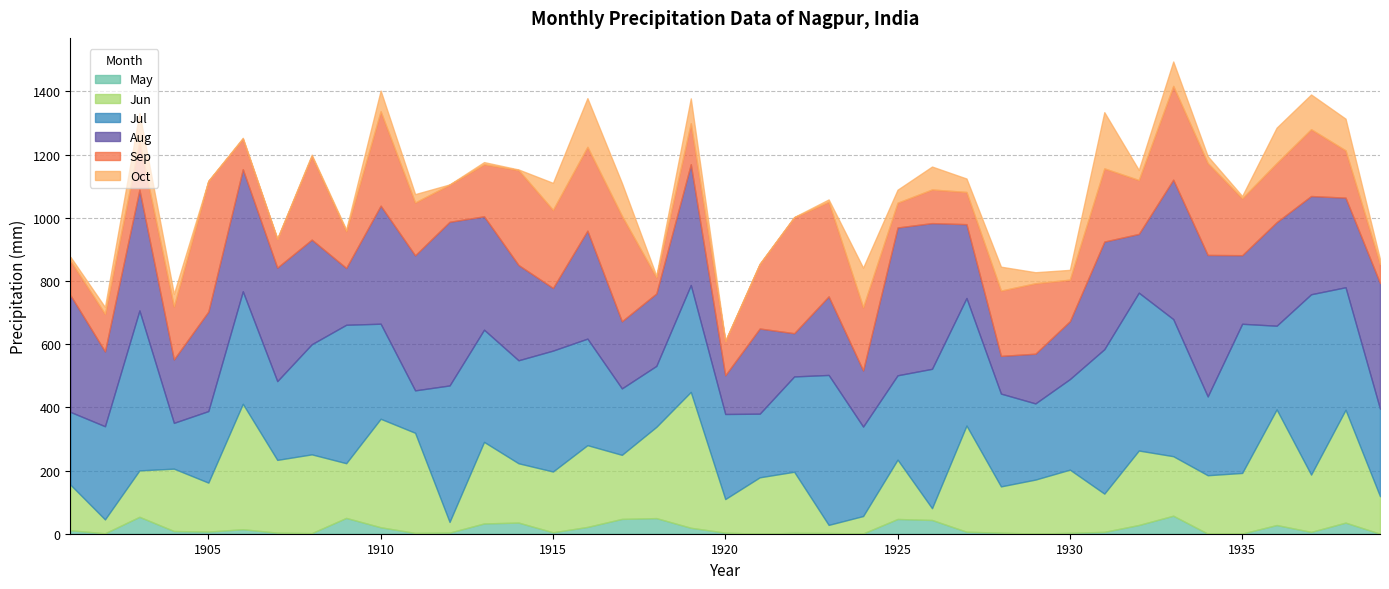

True or false: Jul and May cross at least once.

False